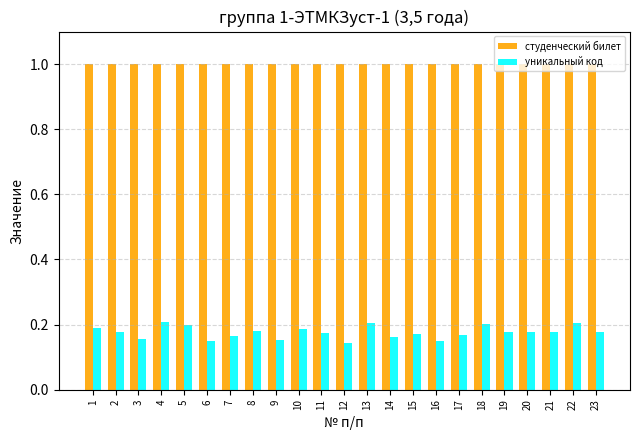

How many series are shown in this chart?

2